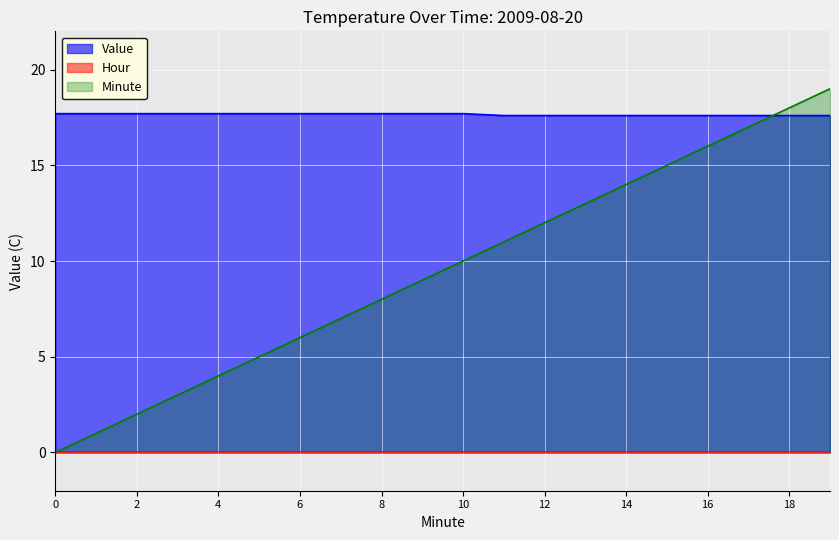

What is the value of the Value point at the 14th from the left?

17.6